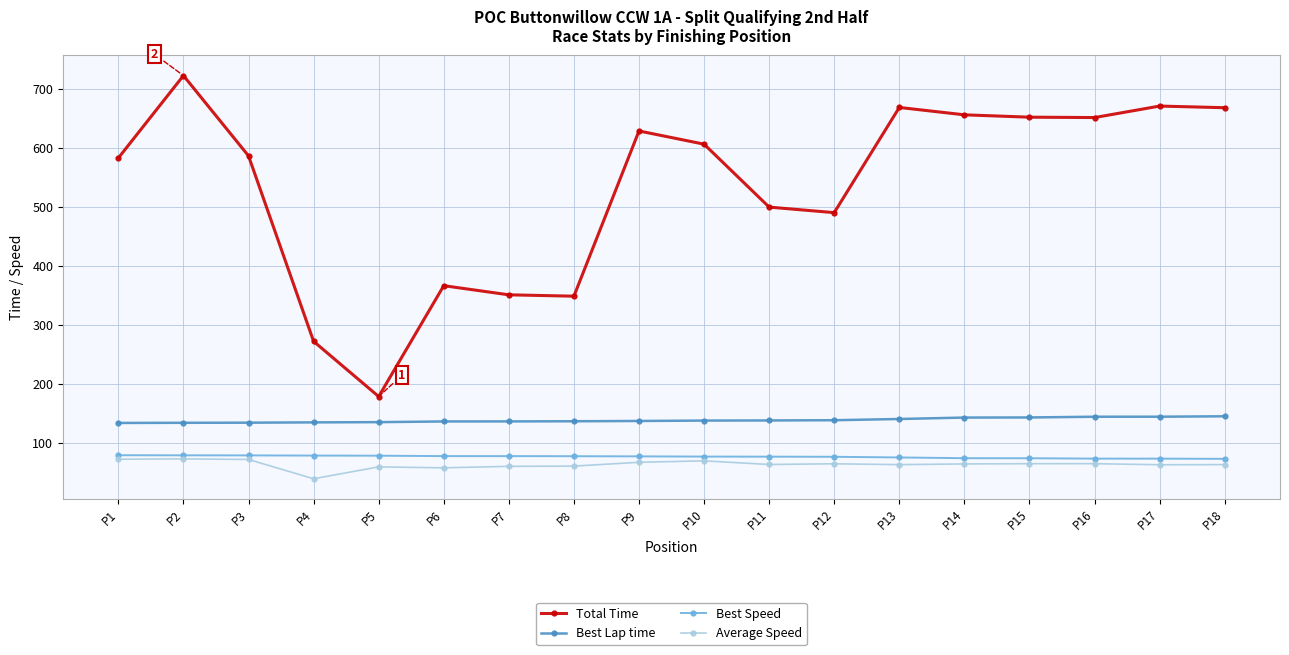

Which series has the largest range (max minus min)?

Total Time